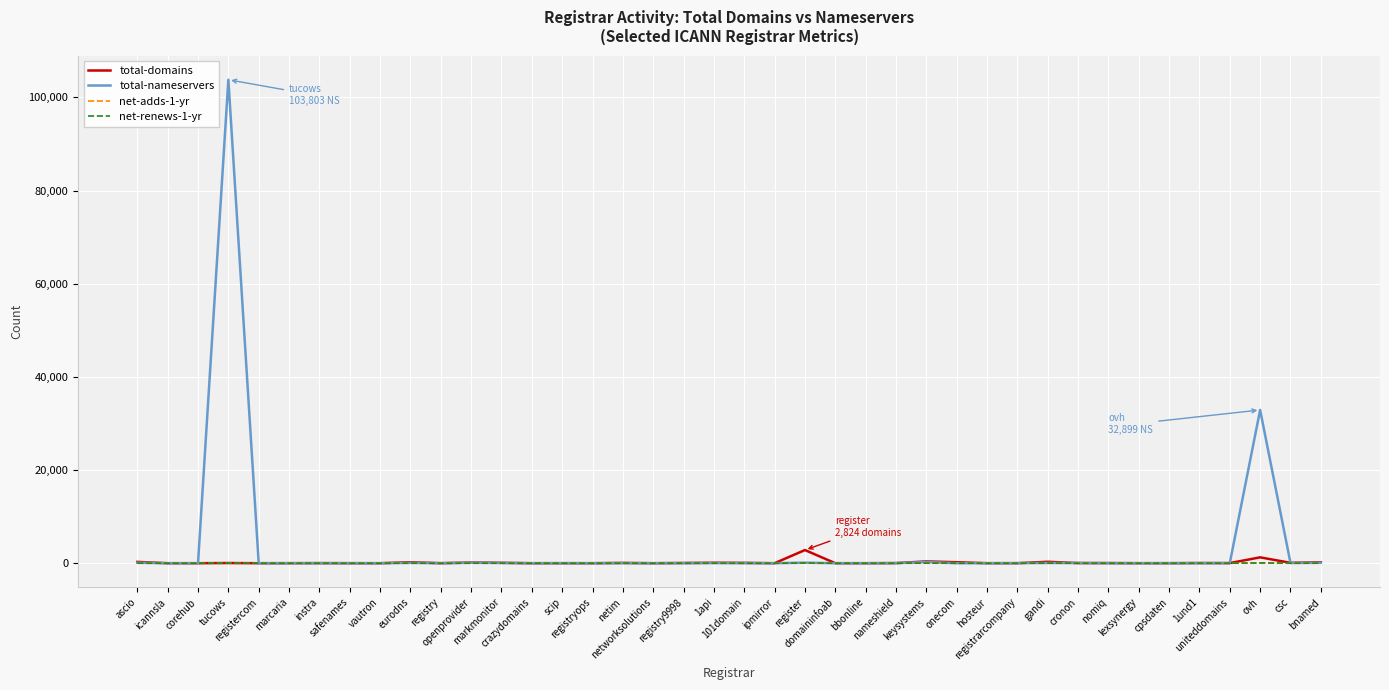

Which series has the largest range (max minus min)?

total-nameservers